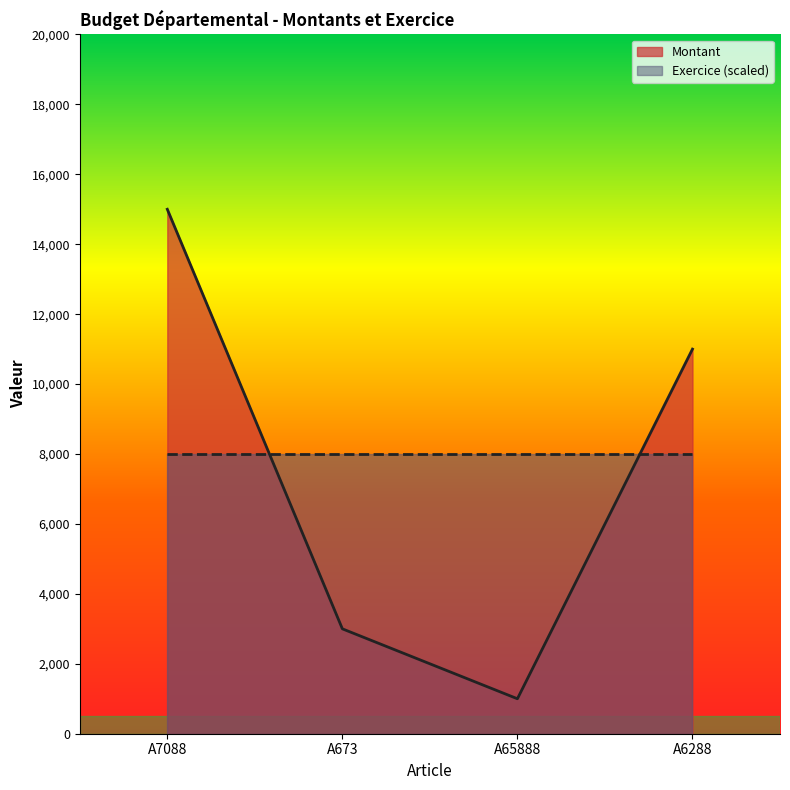

Rank the categories by value from lowest to highest.

A65888, A673, A6288, A7088